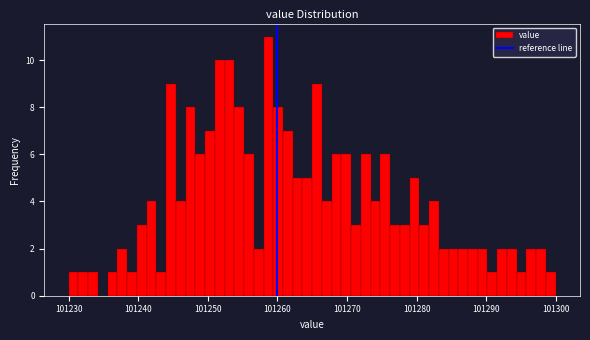

Read against the x-axis, roughly where is the centre of the tallest bar?

101259